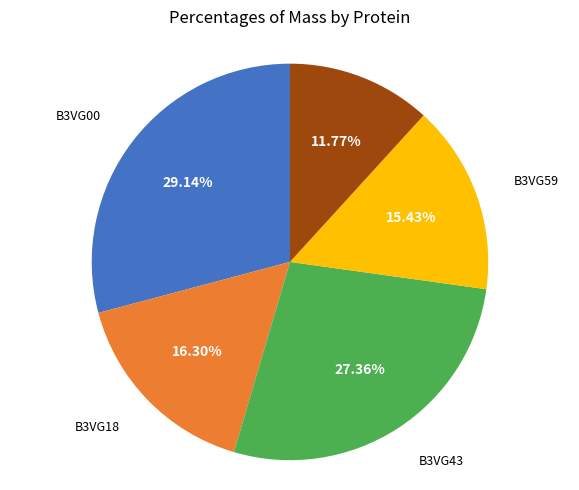

Does any single category account for the majority?

No